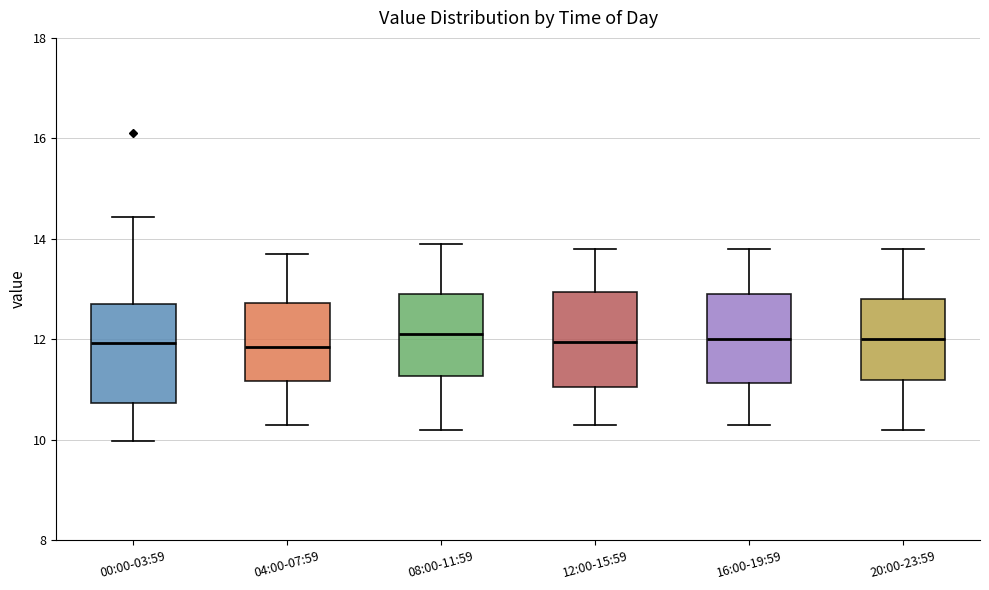

Reading left to right, read every box against the y-axis: the position of its median line, the range the box covers, and the ends of its whiskers. The values are not printed on the chart, so give them approximately, as read against the axis.

00:00-03:59: median 12.0, box 10.8 to 12.8, whiskers 10.0 to 14.4
04:00-07:59: median 11.8, box 11.2 to 12.8, whiskers 10.4 to 13.8
08:00-11:59: median 12.2, box 11.2 to 13.0, whiskers 10.2 to 14.0
12:00-15:59: median 12.0, box 11.0 to 13.0, whiskers 10.4 to 13.8
16:00-19:59: median 12.0, box 11.2 to 13.0, whiskers 10.4 to 13.8
20:00-23:59: median 12.0, box 11.2 to 12.8, whiskers 10.2 to 13.8